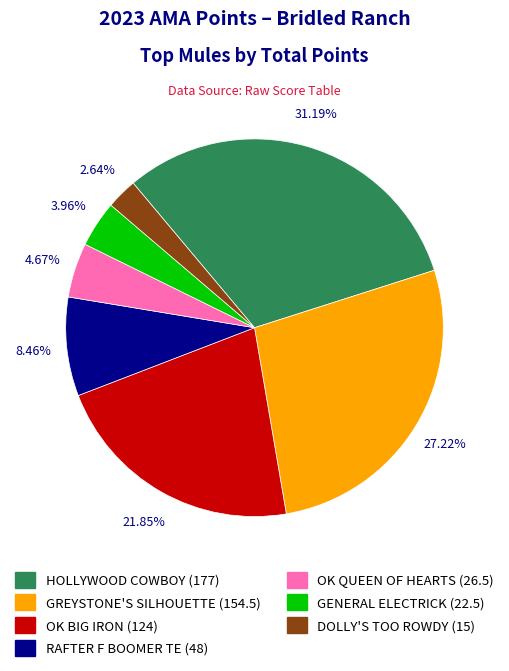

To the nearest percent, what is the difference between the largest and smallest slice percentages?

29%